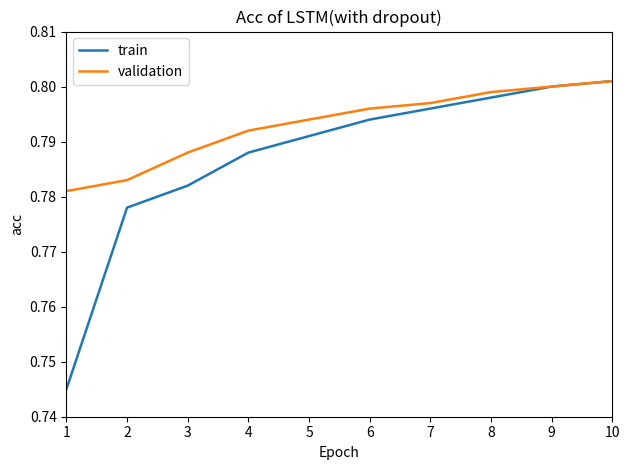

Between 3 and 5, which series saw the biggest shift?

train